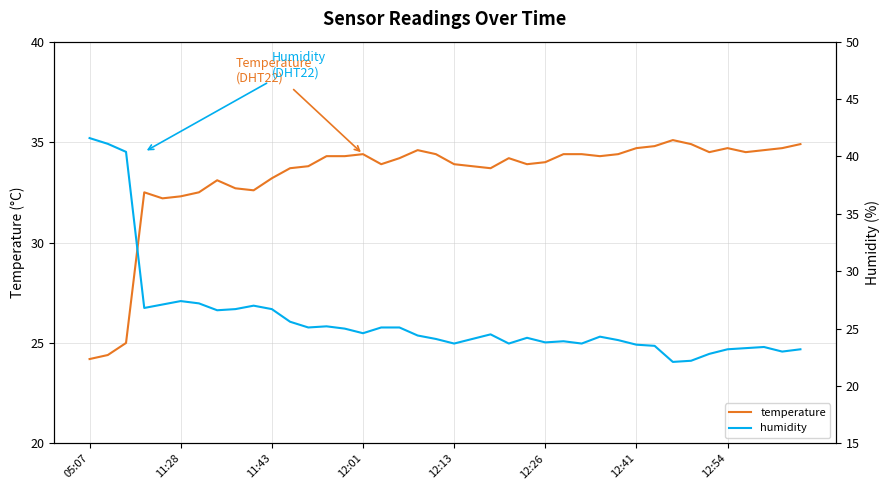

How many intersections are there between humidity and temperature?

1